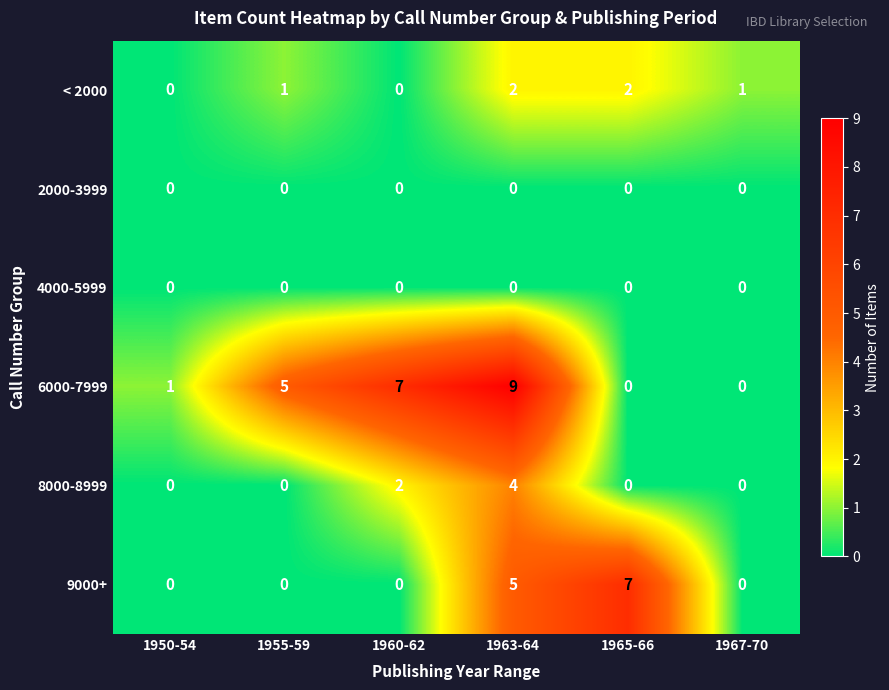

True or false: 2000-3999 has a value of 0 at 1965-66.

True